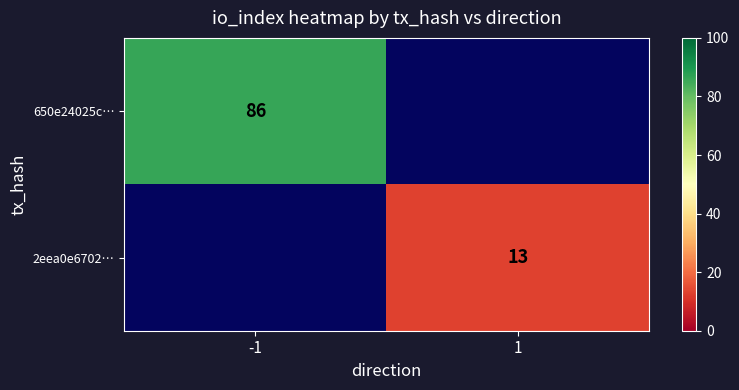

What is the smallest value displayed?

13.0